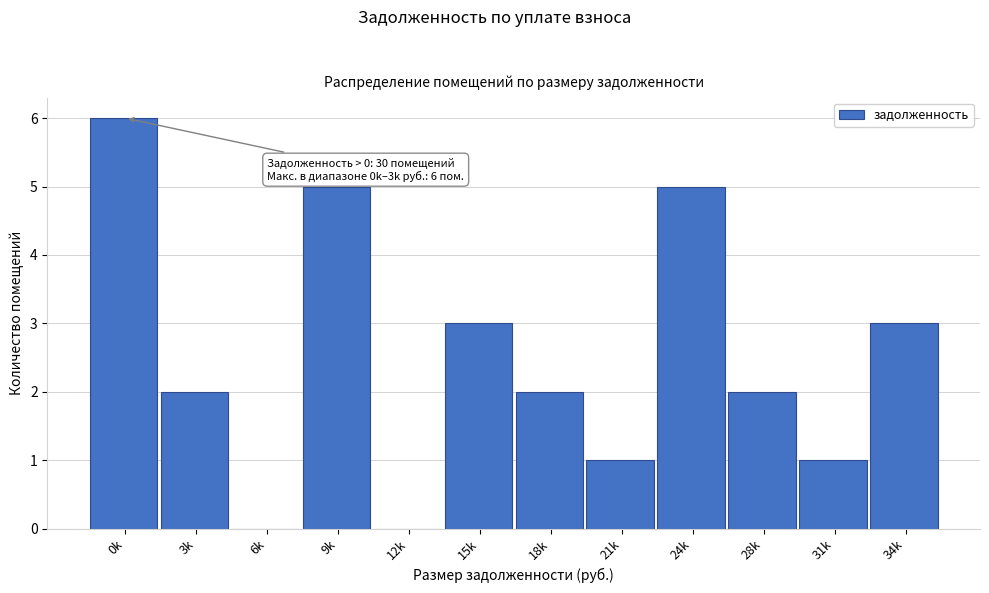

Reading right to left, transcribe all the data shown in this chart.

34k=3	31k=1	28k=2	24k=5	21k=1	18k=2	15k=3	12k=0	9k=5	6k=0	3k=2	0k=6